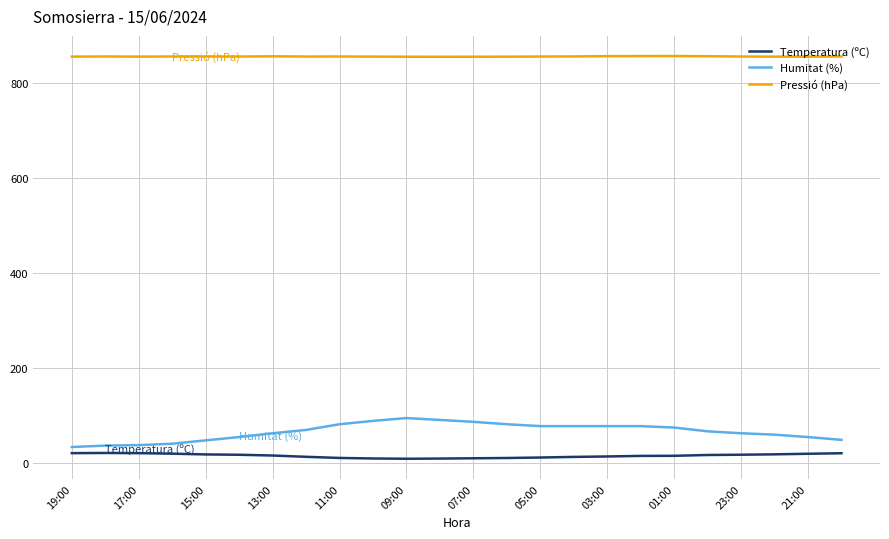

What is the sum of all Pressió (hPa) values?

20525.2